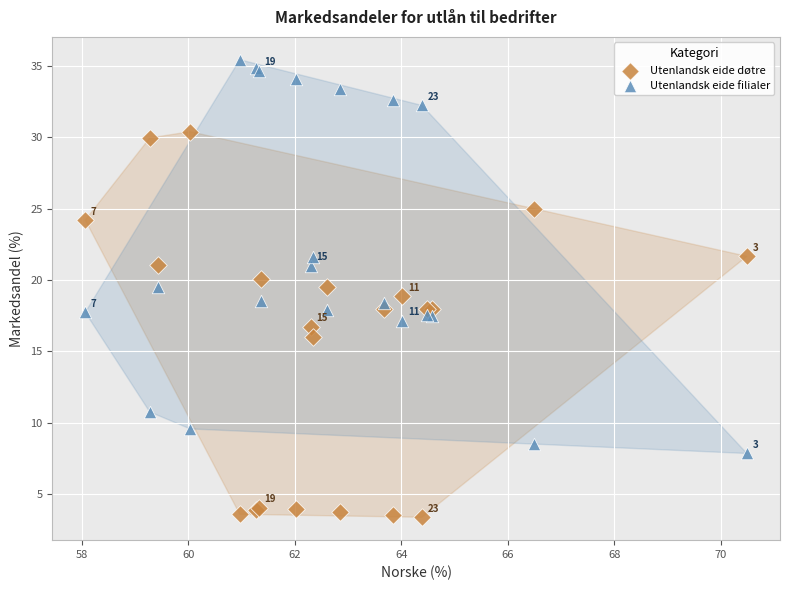

Which series reaches the minimum Y coordinate?

Utenlandsk eide døtre